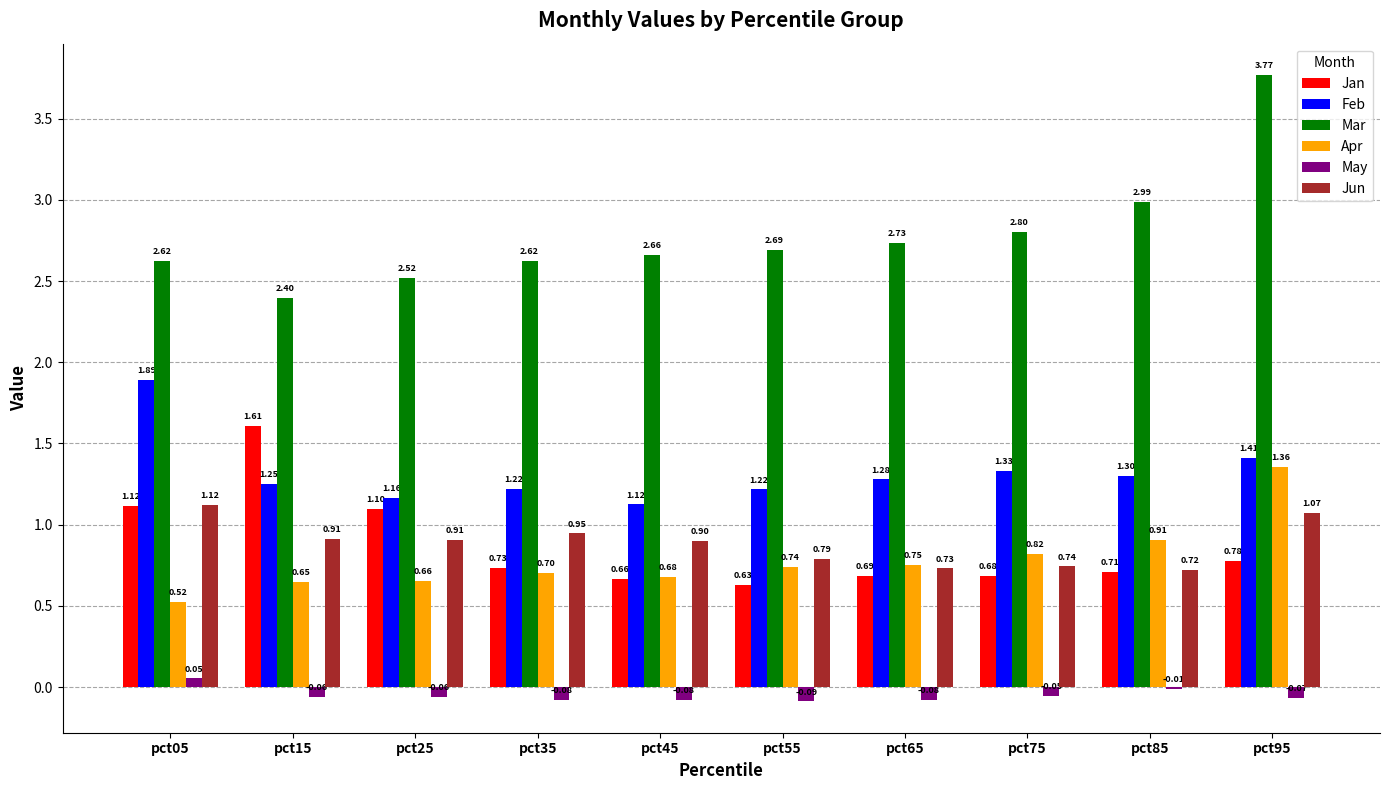

What is the difference between the maximum and minimum values in the Jun series?

0.4